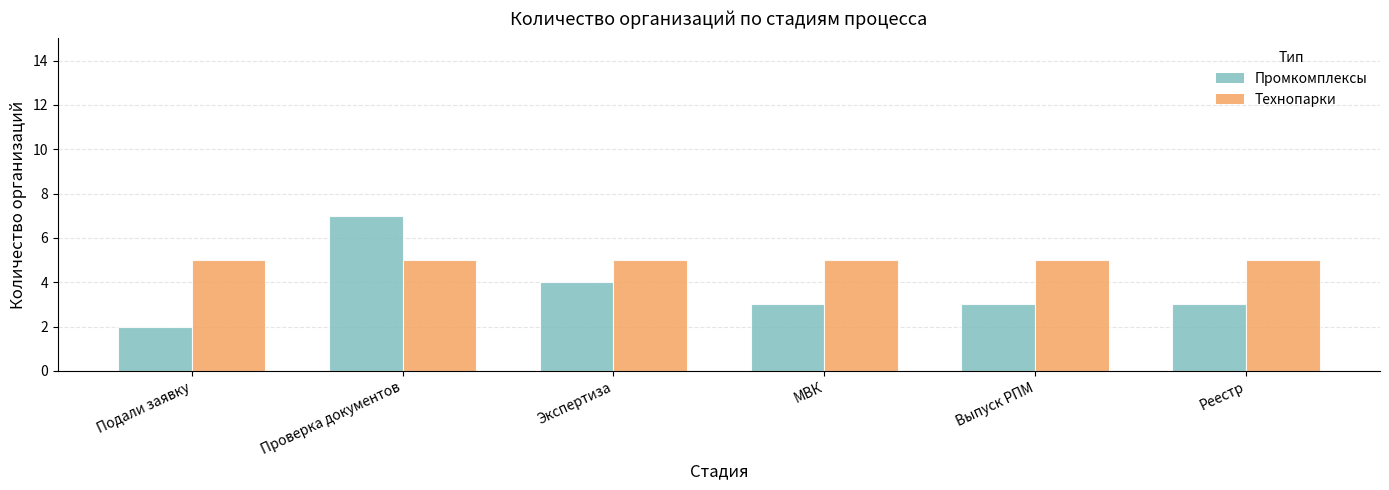

List the series in order of their overall mean, lowest first.

Промкомплексы, Технопарки